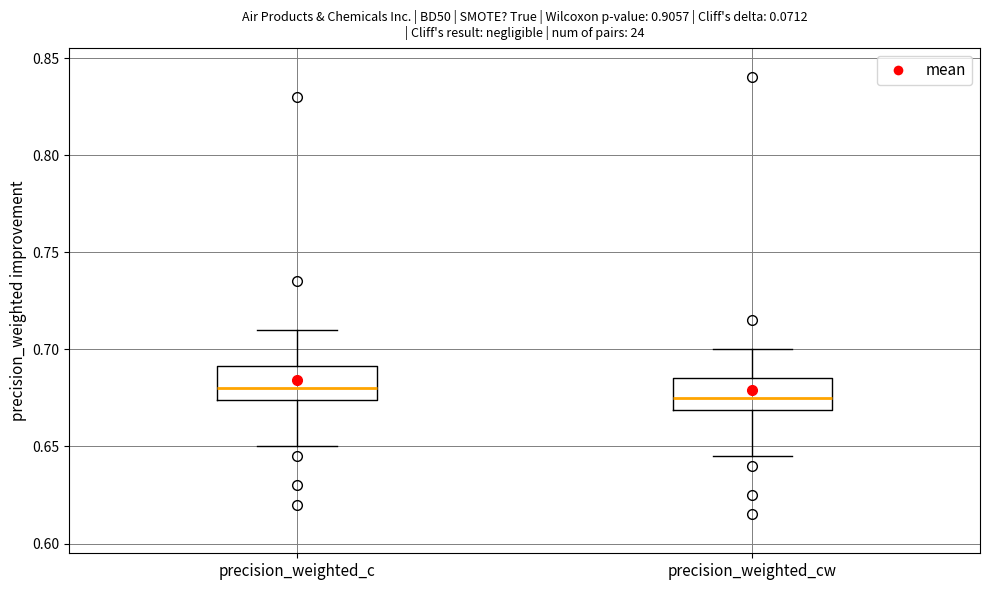

Which box has the lowest median line?

precision_weighted_cw